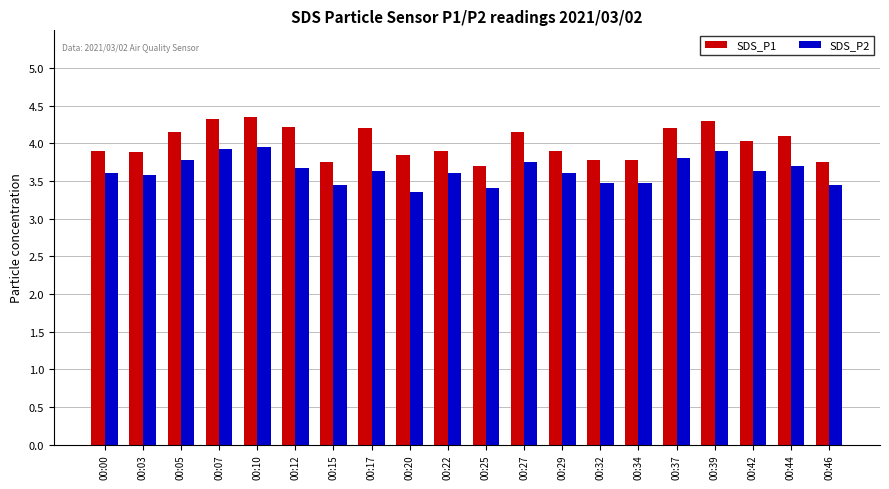

What is the total value across all series at 00:44?

7.8